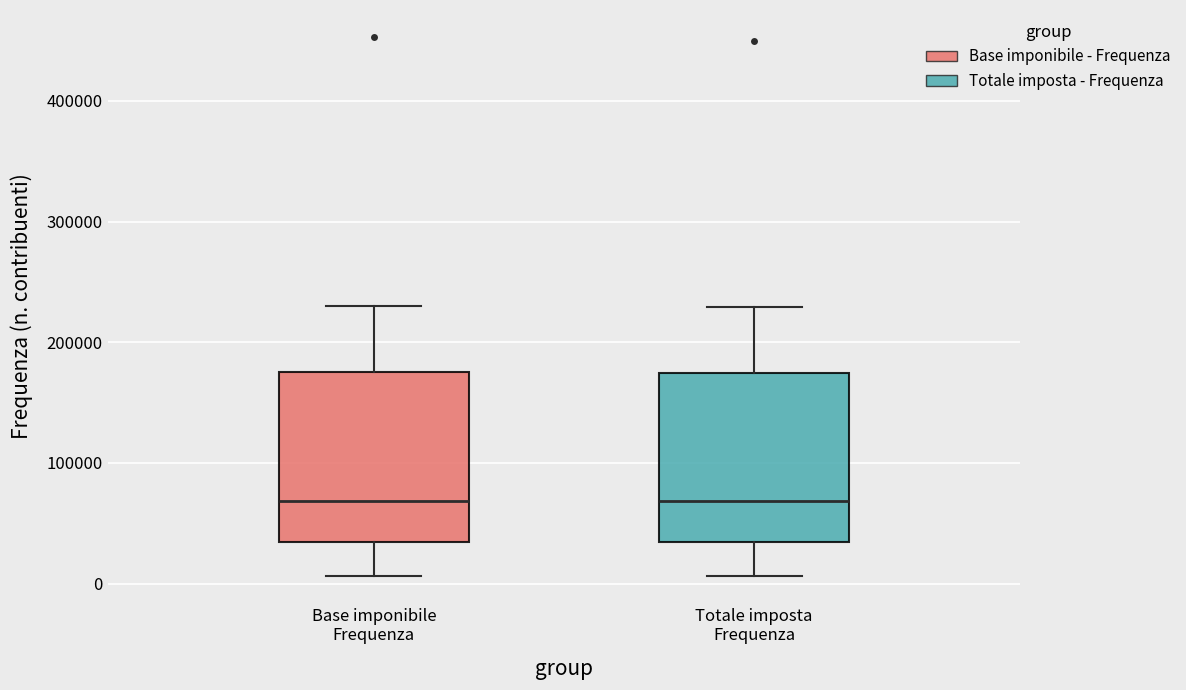

Where does the lower whisker of the box for Totale imposta Frequenza end on the y-axis? The values are not printed on the chart, so give them approximately, as read against the axis.

10000